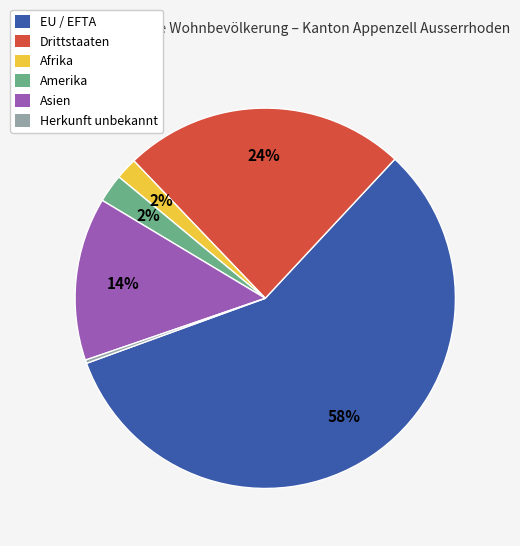

How many segments does this pie chart have?

6